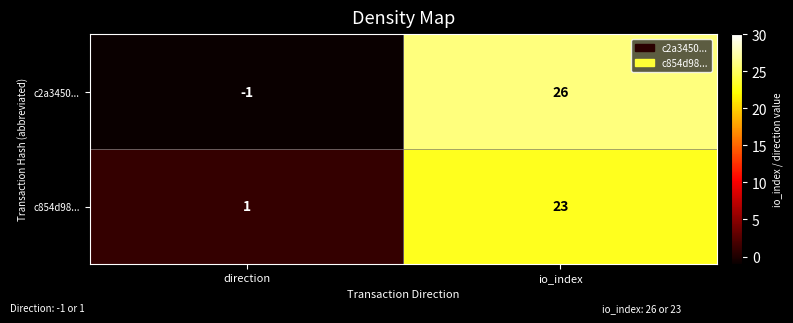

Which series changed the most between direction and io_index?

c2a3450...